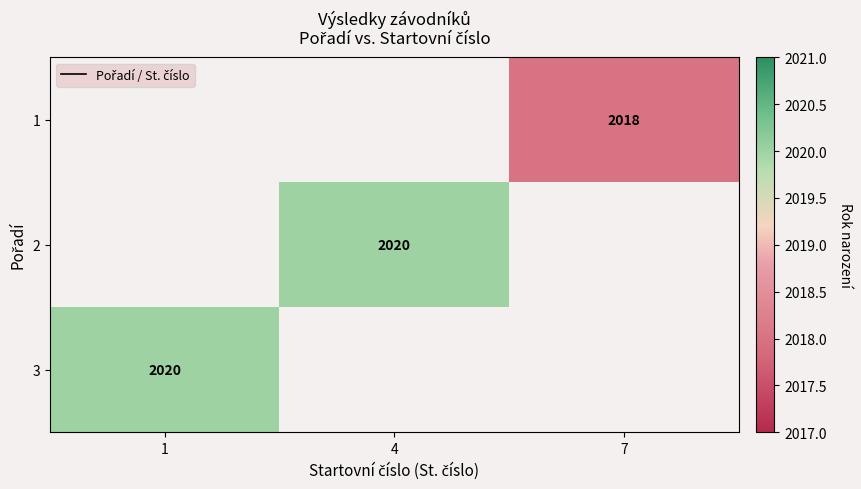

Is the value of 1 at 4 greater than the value of 2 at 4?

No